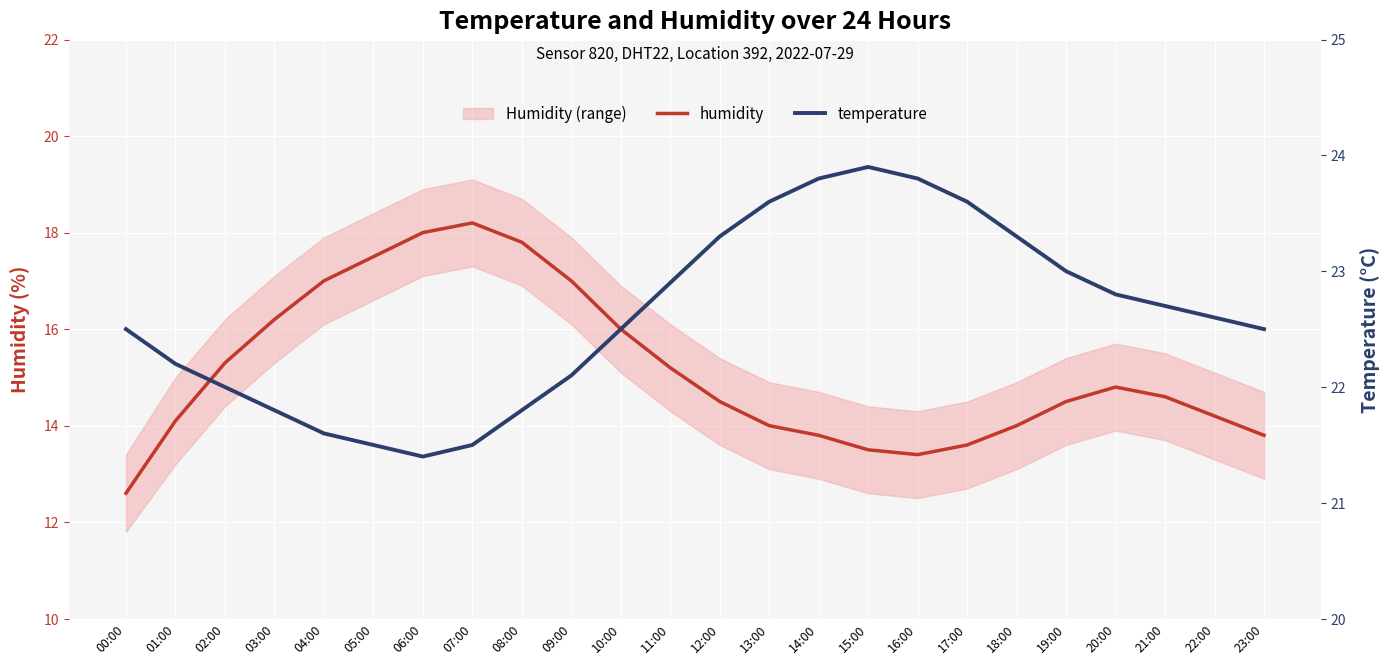

Between 13:00 and 09:00, which is larger?

09:00